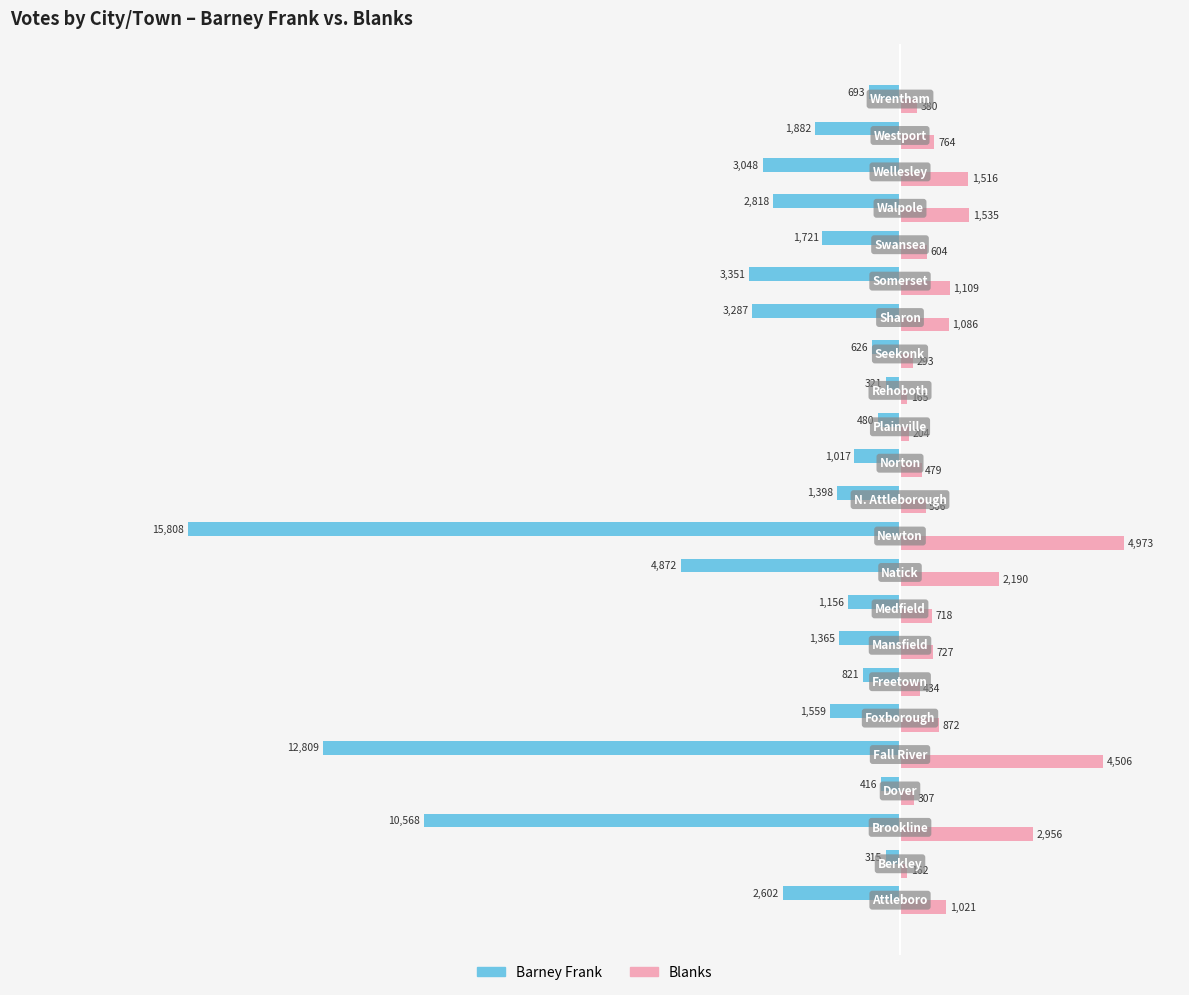

Rank the series by their maximum value, from highest to lowest.

Blanks, Barney Frank